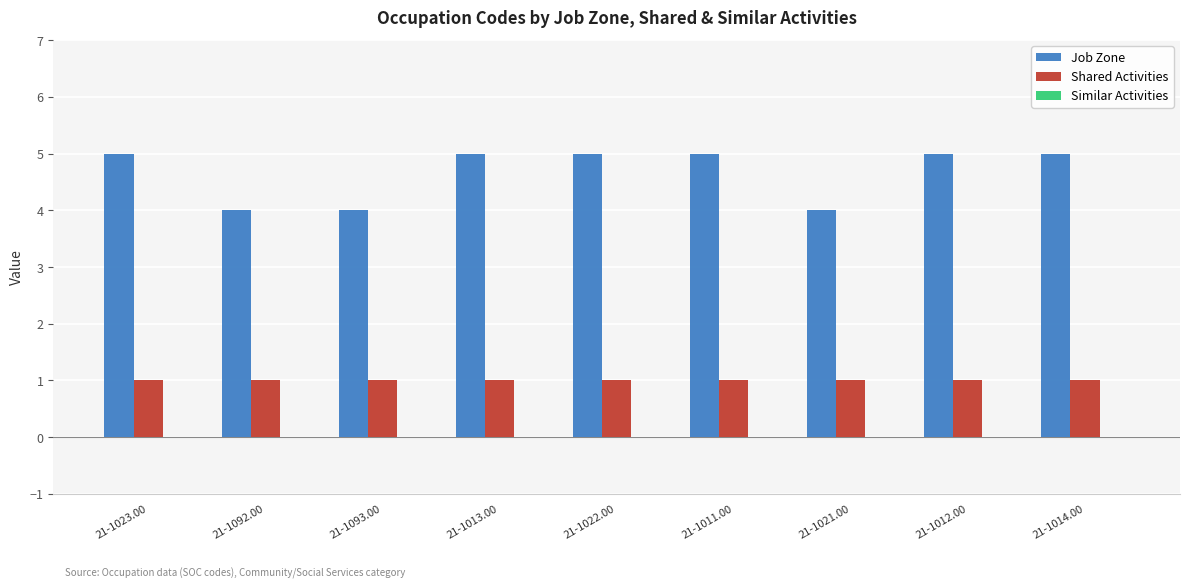

What is the difference between the highest and lowest values at 21-1022.00?

4